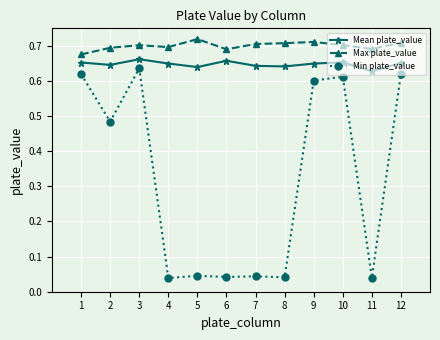

True or false: Max plate_value and Min plate_value intersect in this chart.

False